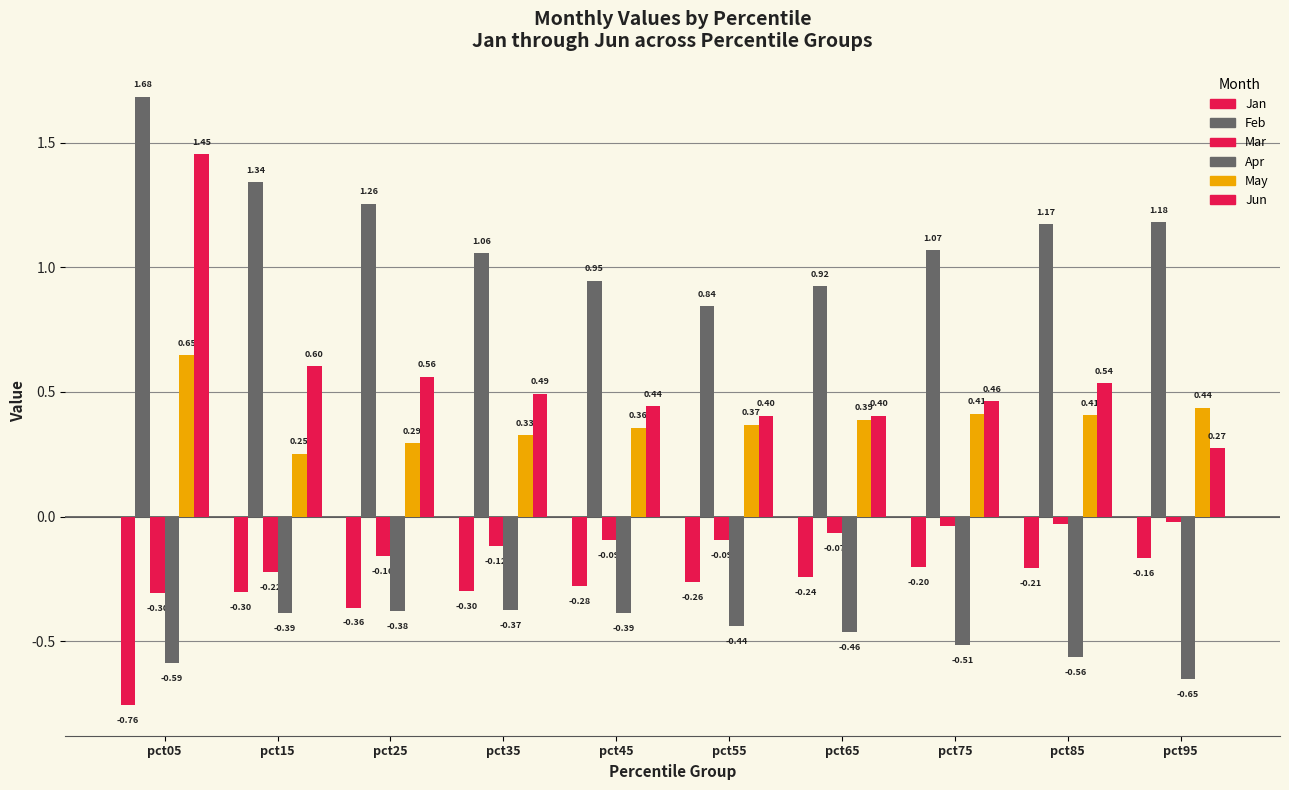

How many bars are there in each group?

6